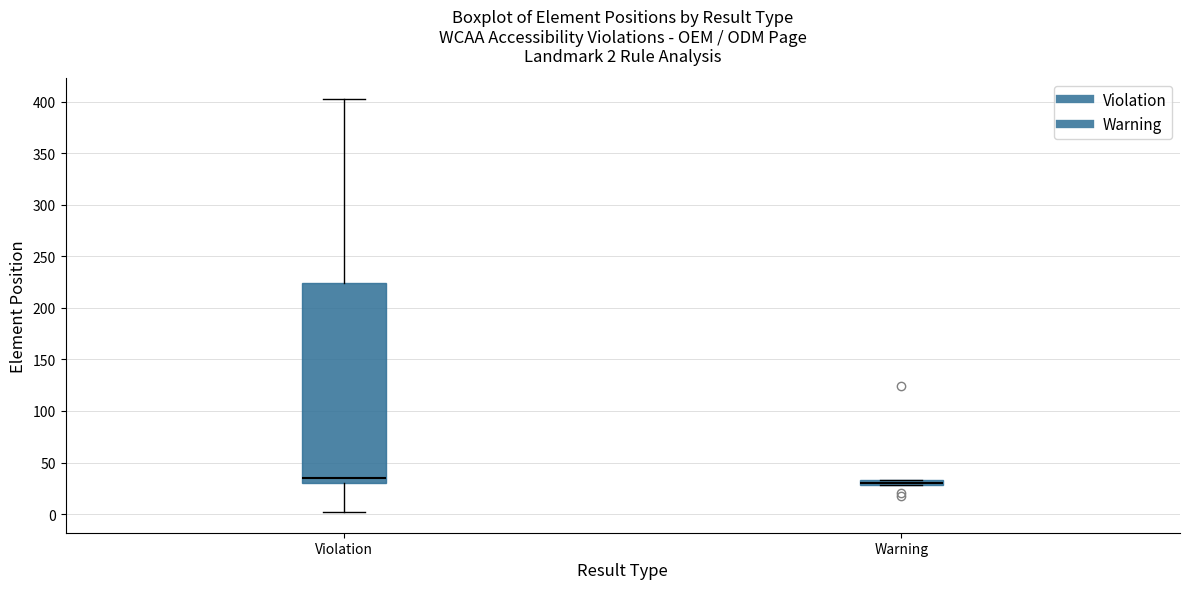

Comparing the boxes themselves (not the whiskers), which one is the tallest?

Violation